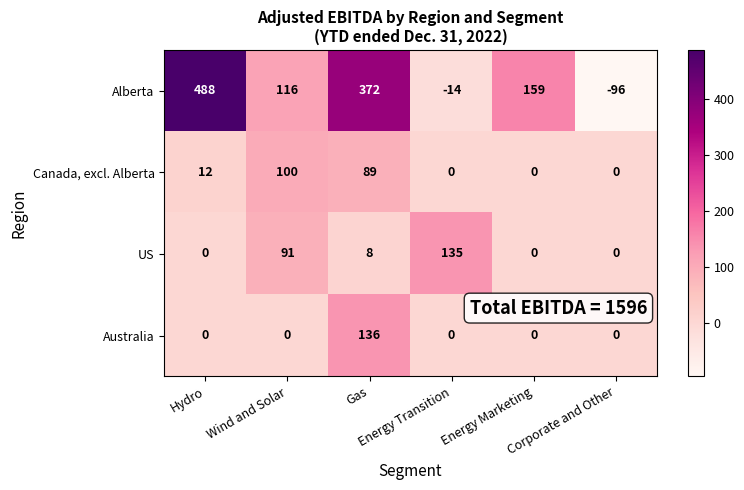

What is the smallest value displayed?

-96